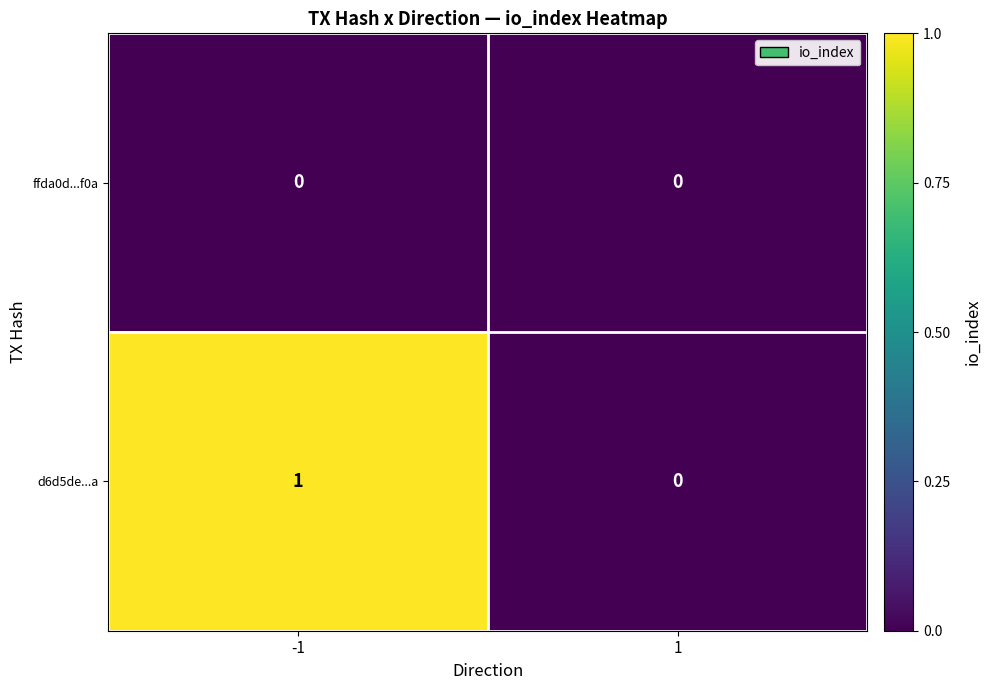

Which series has the largest total across all categories?

d6d5de...a